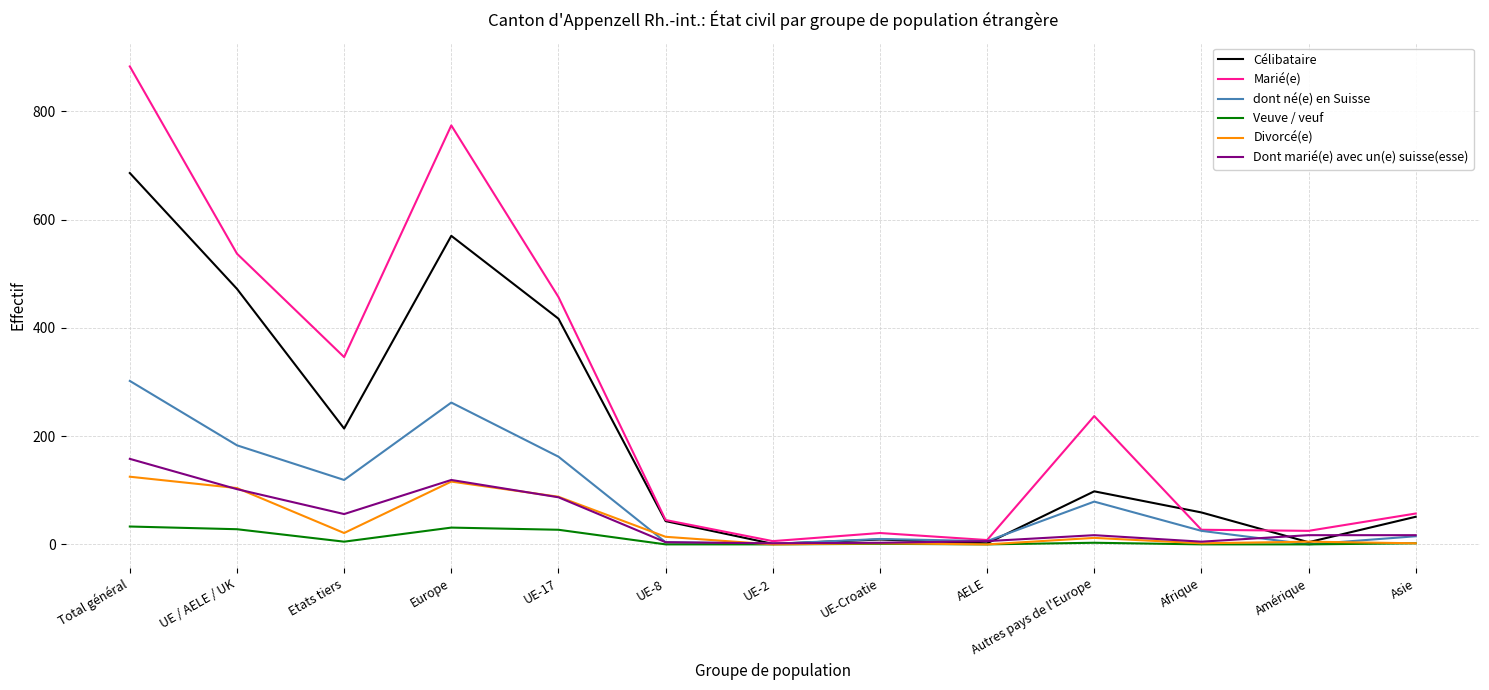

At which category is the sum across all series the highest?

Total général